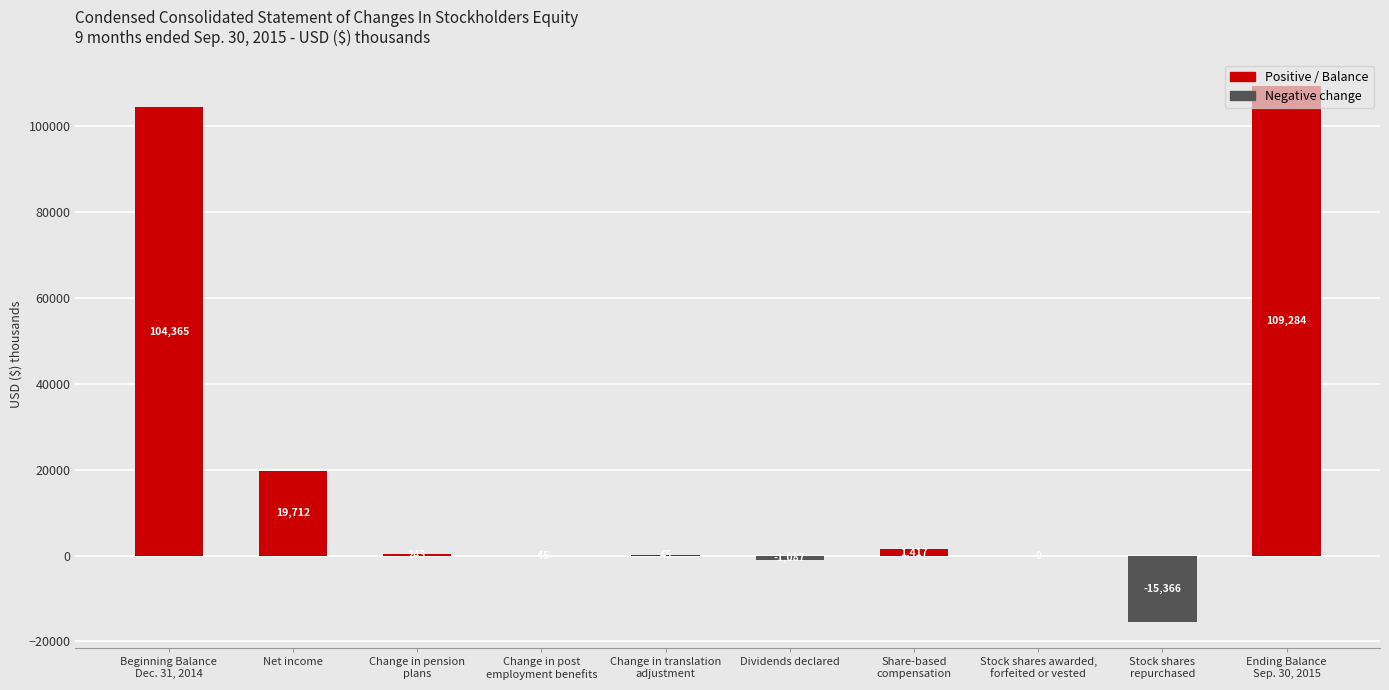

What is the difference between the second highest and minimum values?

119731